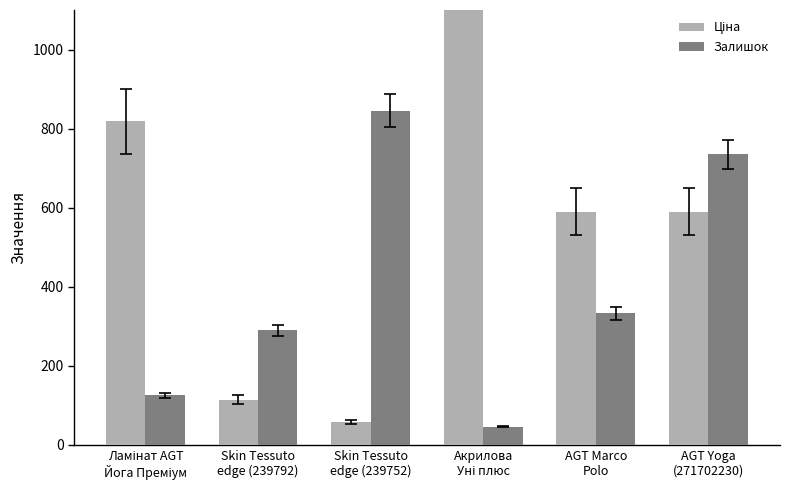

What is the difference between the maximum and second lowest values in the Ціна series?

9860.9